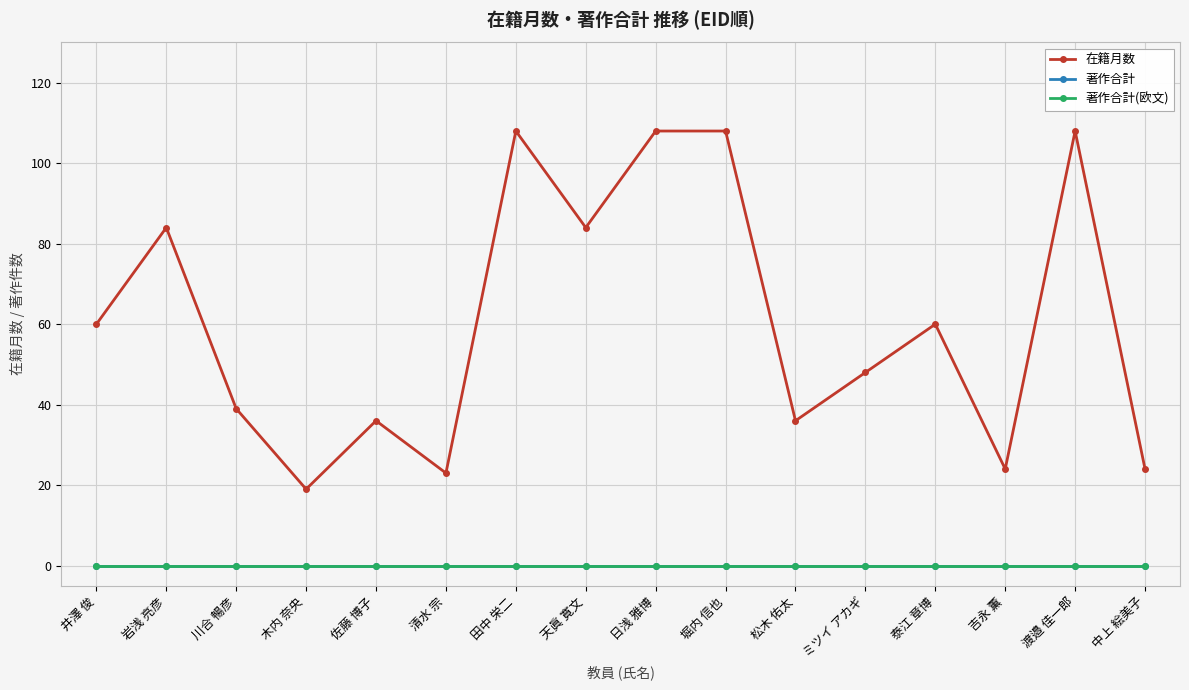

Reading left to right, extract all data points from this chart.

在籍月数: 60	84	39	19	36	23	108	84	108	108	36	48	60	24	108	24
著作合計: 0	0	0	0	0	0	0	0	0	0	0	0	0	0	0	0
著作合計(欧文): 0	0	0	0	0	0	0	0	0	0	0	0	0	0	0	0